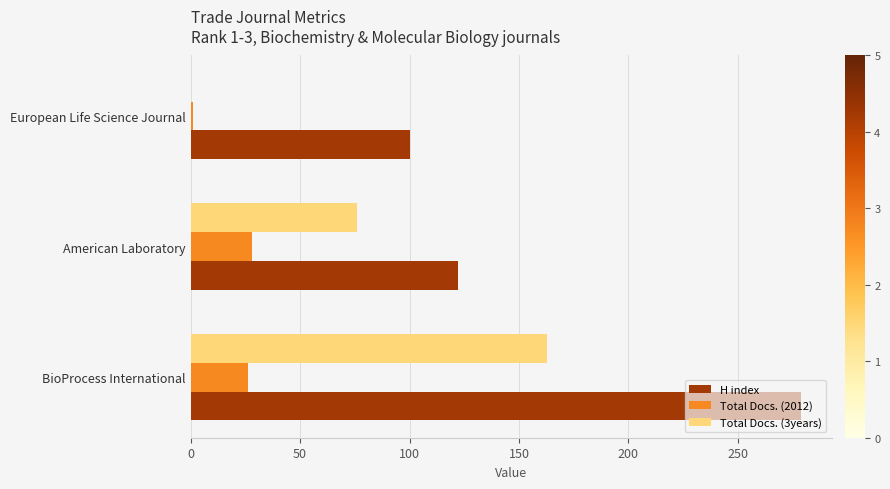

At which label is H index closest to 189?

American Laboratory